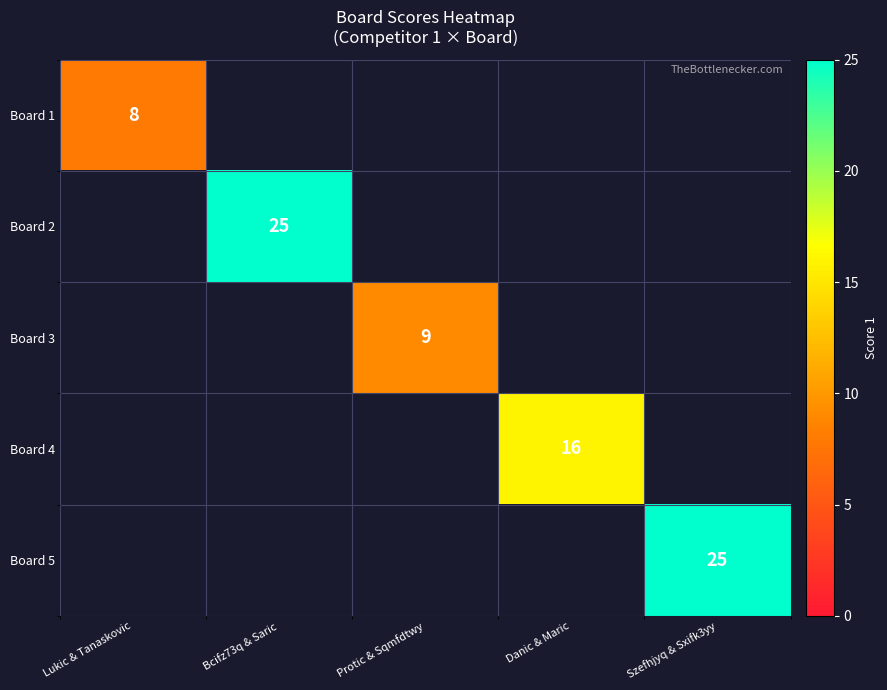

Which category has the lowest value across all series?

Lukic & Tanaskovic